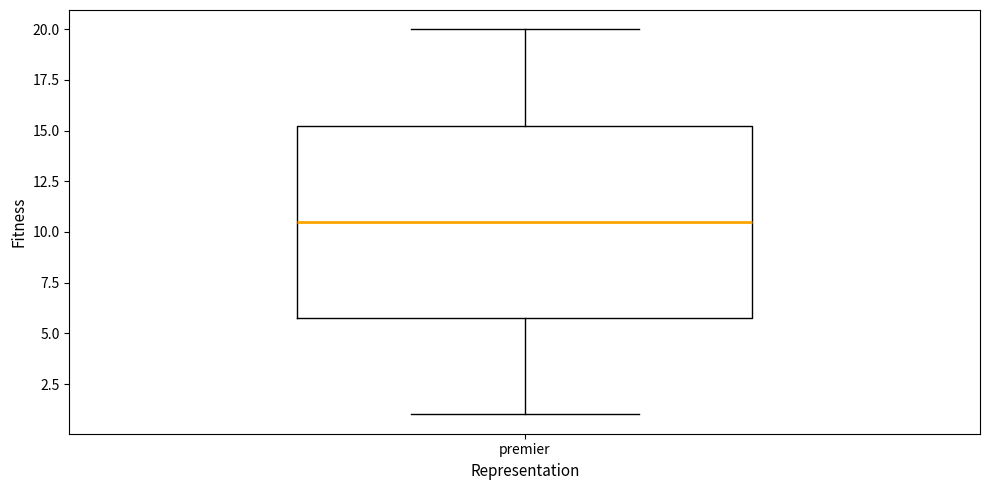

Transcribe this box plot: give where the median line is, the range the box spans, and where the two whiskers end, as read against the y-axis. The values are not printed on the chart, so give them approximately, as read against the axis.

median 10.5, box 6.0 to 15.5, whiskers 1.0 to 20.0